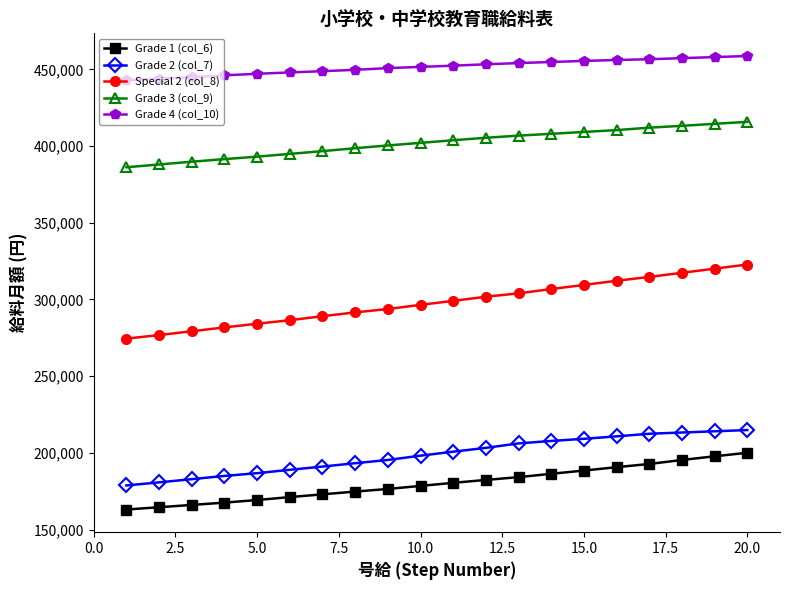

What is the smallest value displayed?

163100